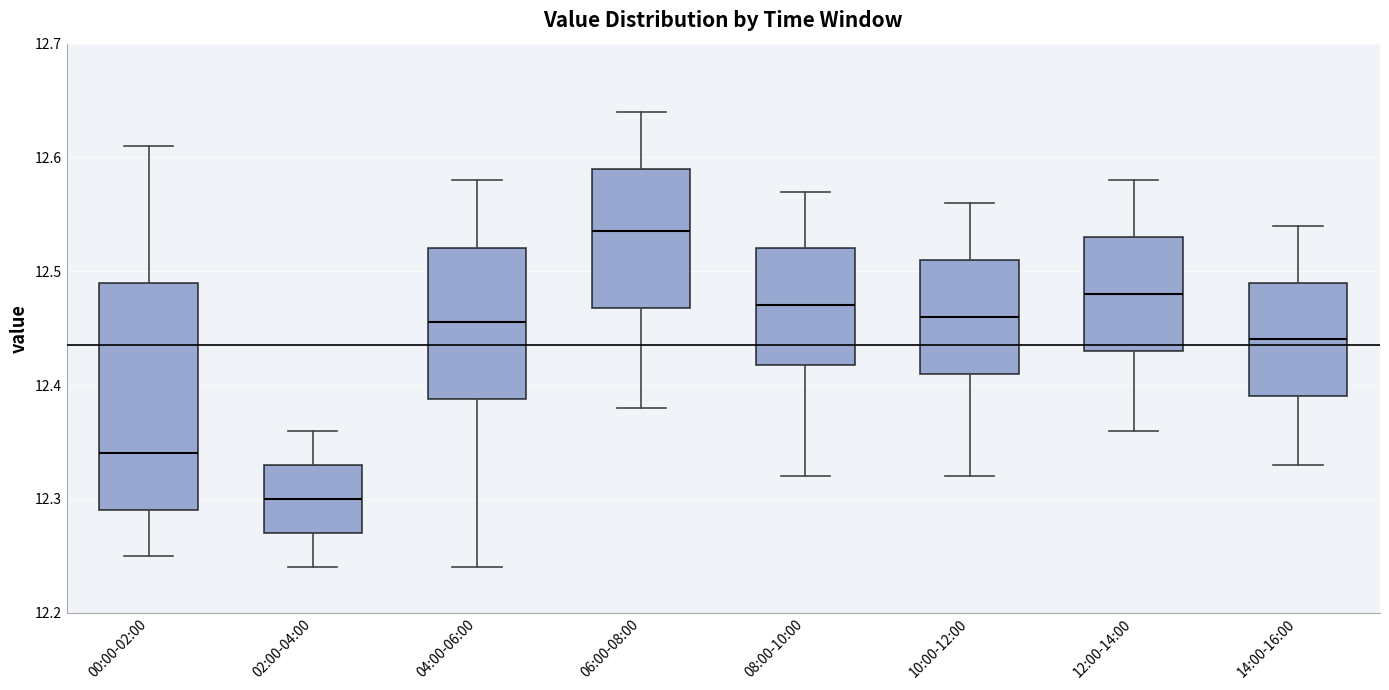

Reading left to right, read every box against the y-axis: the position of its median line, the range the box covers, and the ends of its whiskers. The values are not printed on the chart, so give them approximately, as read against the axis.

00:00-02:00: median 12.34, box 12.29 to 12.49, whiskers 12.25 to 12.61
02:00-04:00: median 12.30, box 12.27 to 12.33, whiskers 12.24 to 12.36
04:00-06:00: median 12.46, box 12.39 to 12.52, whiskers 12.24 to 12.58
06:00-08:00: median 12.54, box 12.47 to 12.59, whiskers 12.38 to 12.64
08:00-10:00: median 12.47, box 12.42 to 12.52, whiskers 12.32 to 12.57
10:00-12:00: median 12.46, box 12.41 to 12.51, whiskers 12.32 to 12.56
12:00-14:00: median 12.48, box 12.43 to 12.53, whiskers 12.36 to 12.58
14:00-16:00: median 12.44, box 12.39 to 12.49, whiskers 12.33 to 12.54